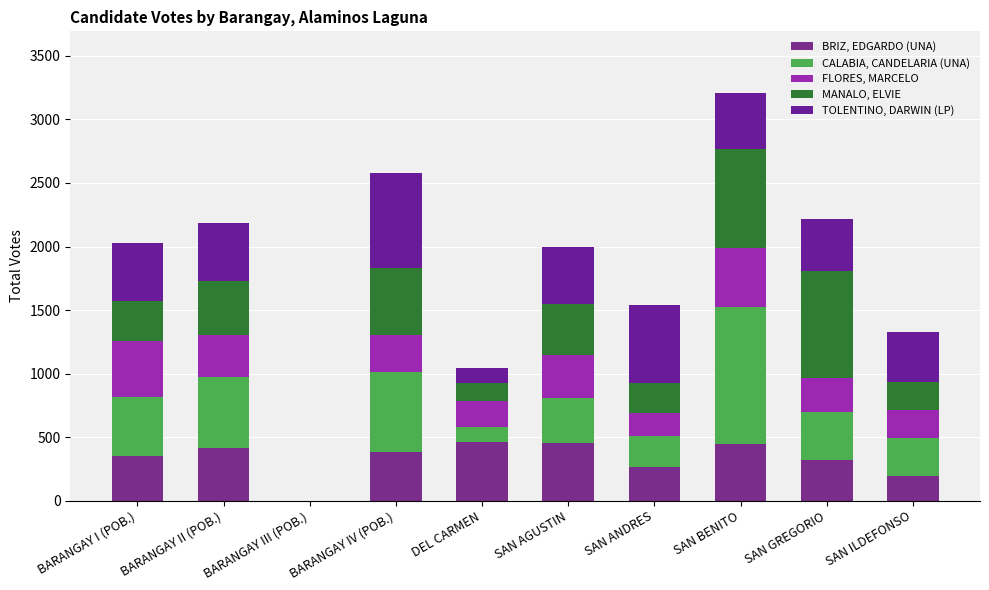

At which label does TOLENTINO, DARWIN (LP) first exceed 448?

BARANGAY I (POB.)